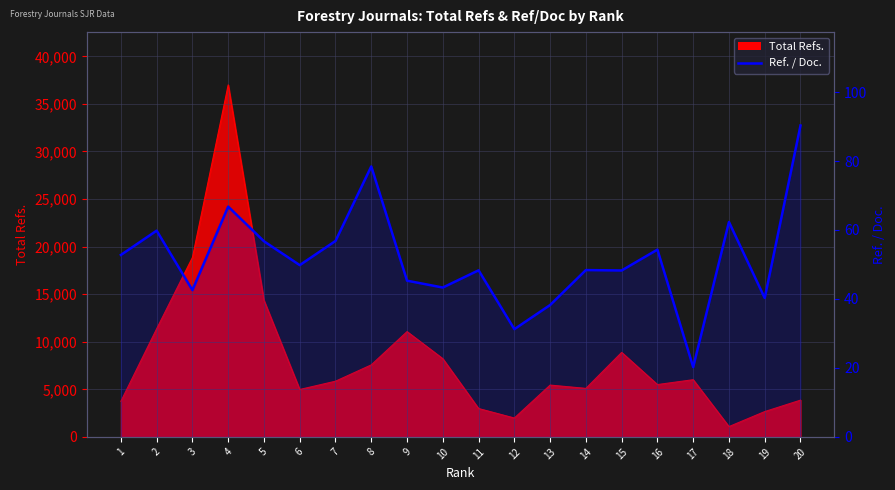

Reading left to right, list all the values displayed in this chart.

1=52.8	2=59.8	3=42.6	4=66.8	5=56.7	6=49.8	7=56.8	8=78.4	9=45.3	10=43.3	11=48.3	12=31.2	13=38.2	14=48.4	15=48.3	16=54.3	17=20.2	18=62.3	19=40.3	20=90.3